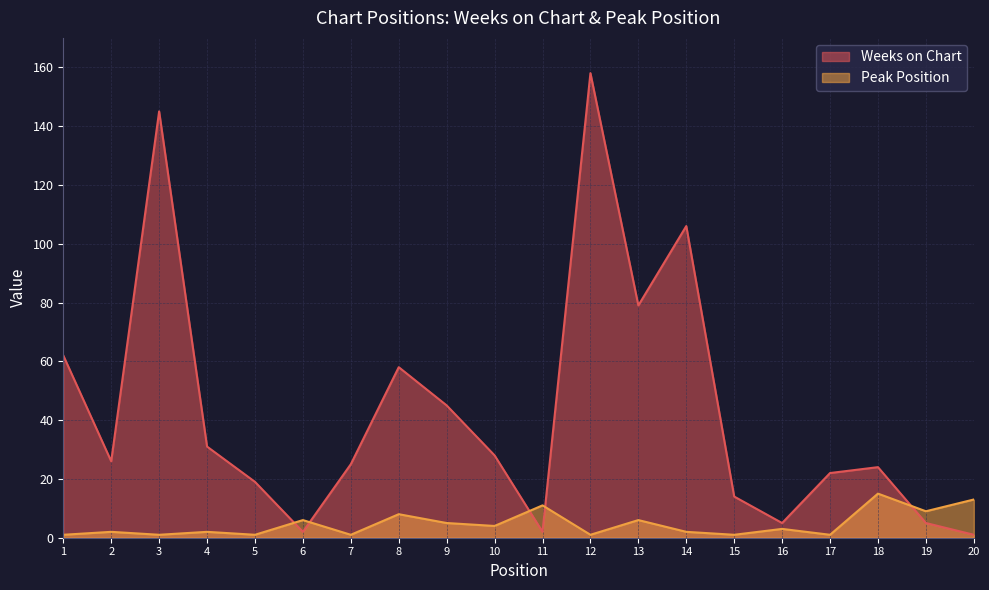

How many values in the Peak Position series are below 3?

10